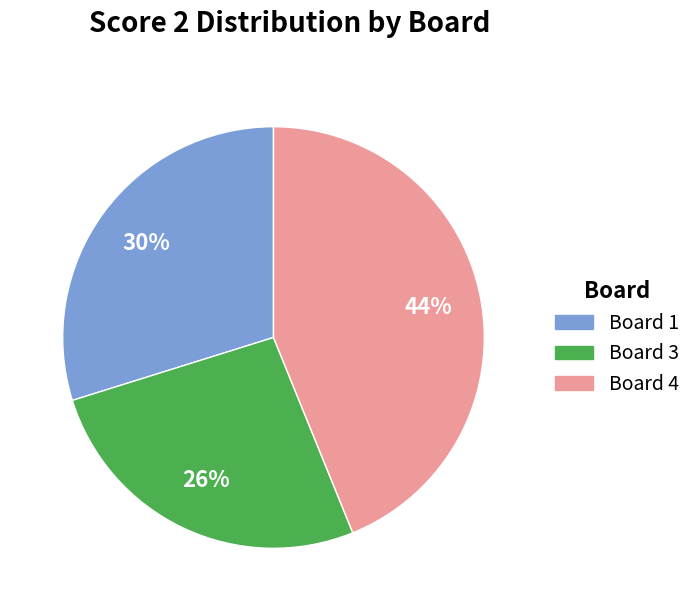

To the nearest percent, what is the difference between the largest and smallest slice percentages?

18%